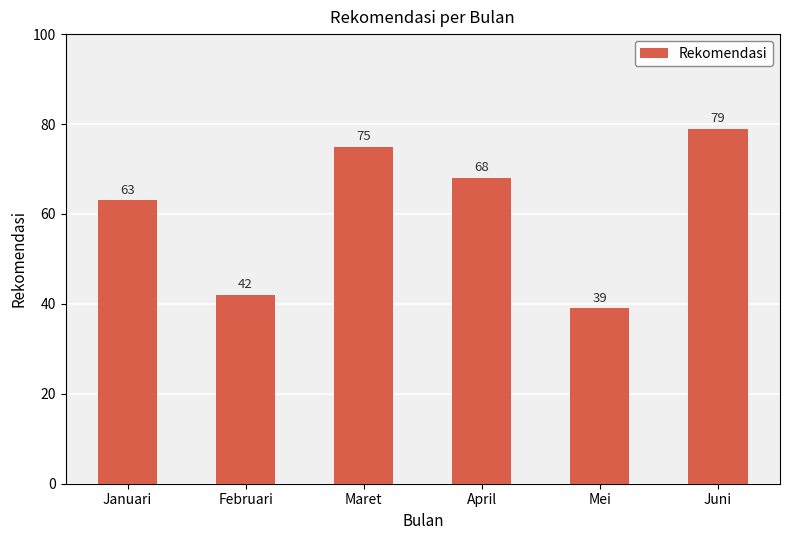

Where does the data first go above 68?

Maret